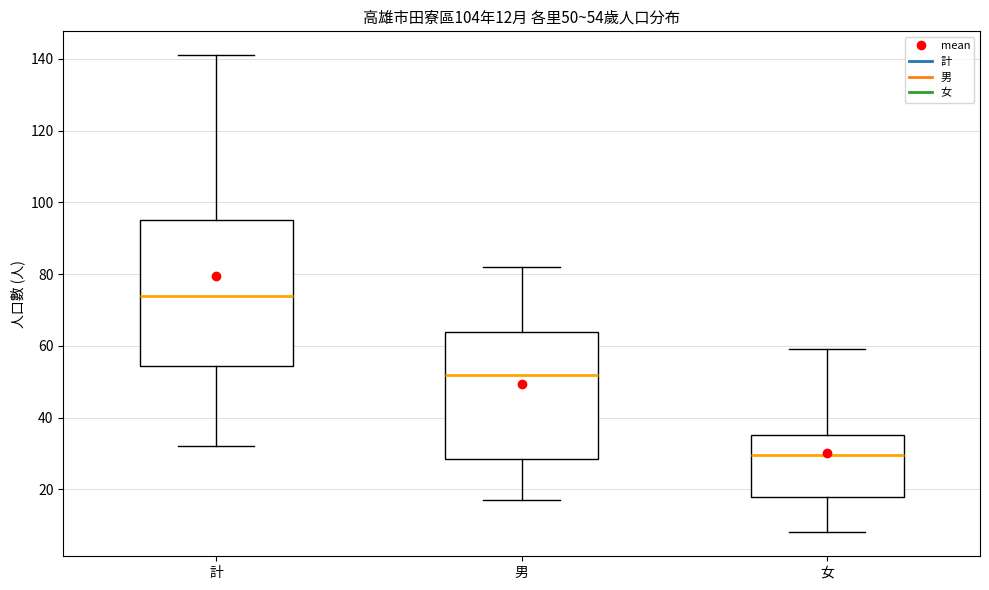

Comparing the boxes themselves (not the whiskers), which one is the tallest?

計